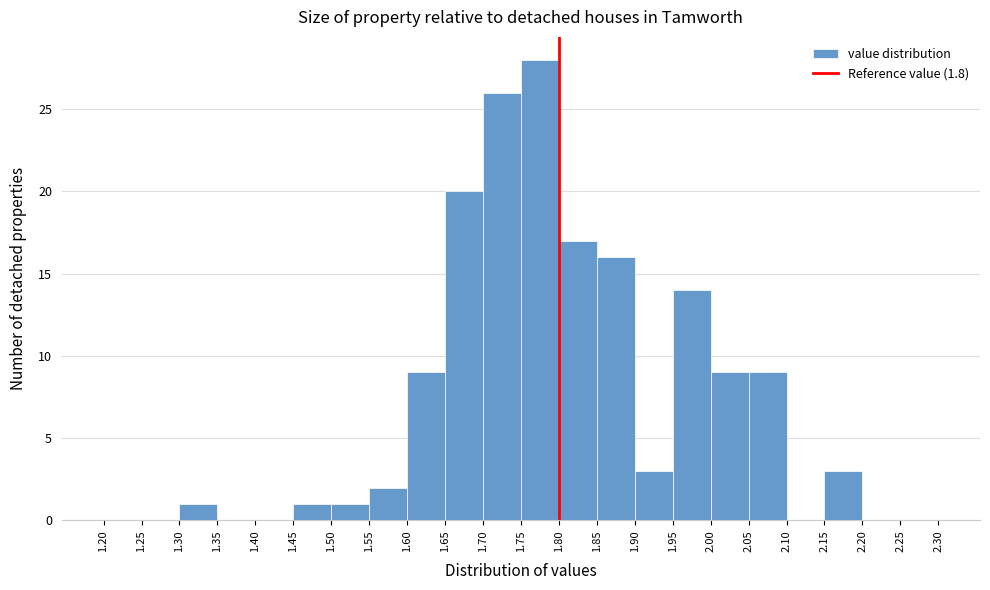

Over which range of the x-axis is the bar tallest?

1.75 to 1.80